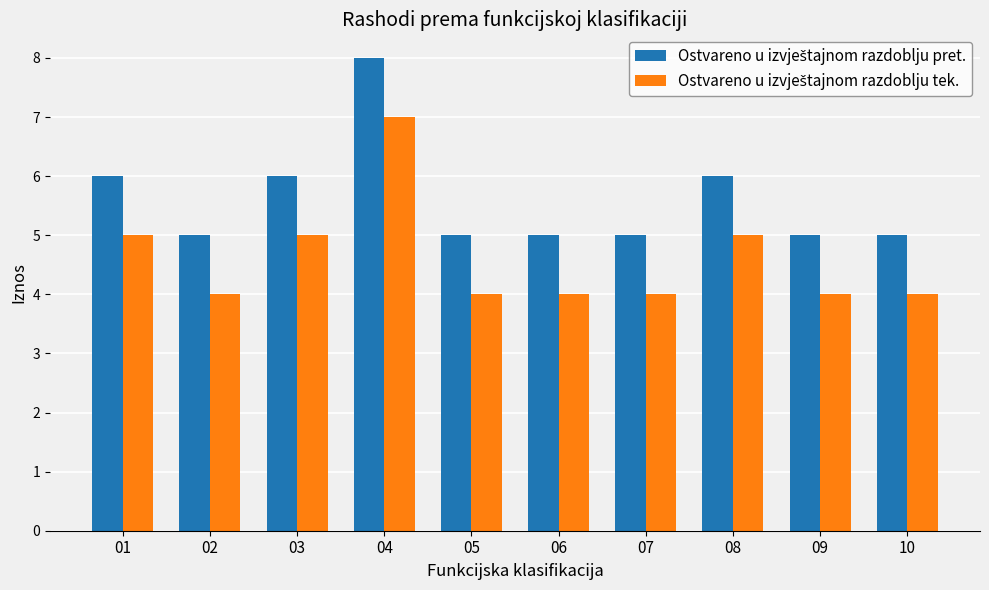

How many groups of bars are there?

10